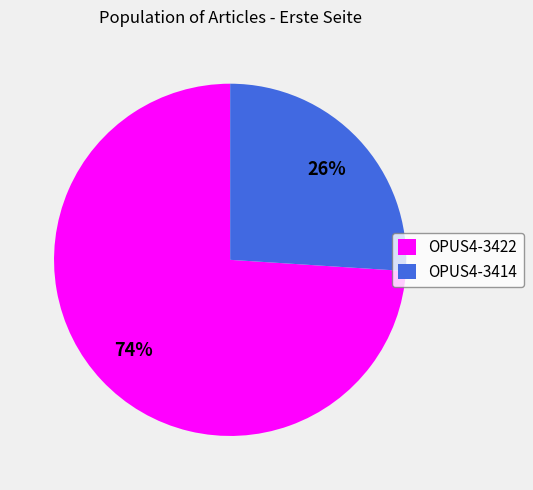

Between OPUS4-3422 and OPUS4-3414, which is larger?

OPUS4-3422